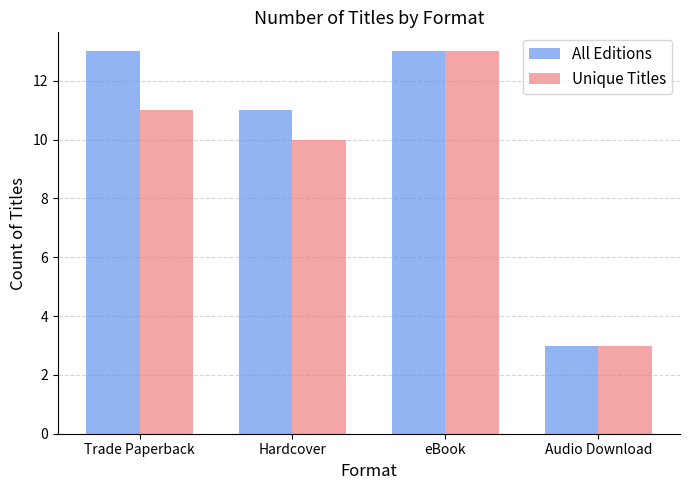

What is the value of the All Editions bar at the 2nd from the left?

11